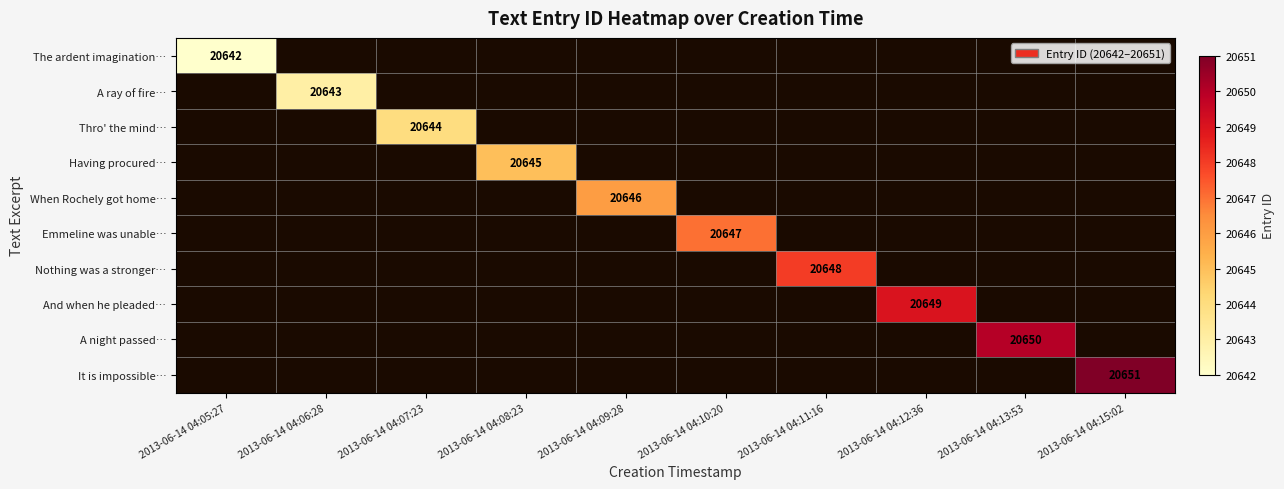

What is the maximum value shown in the chart?

20651.0